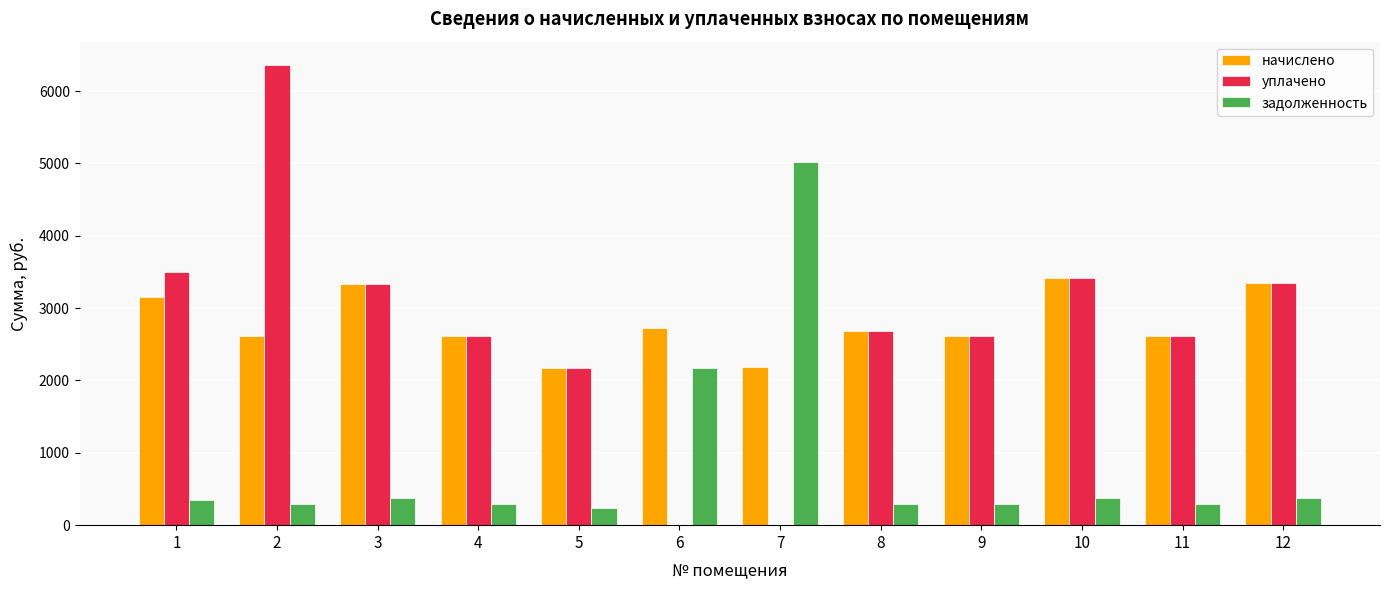

What is the sum of all уплачено values?

32661.4